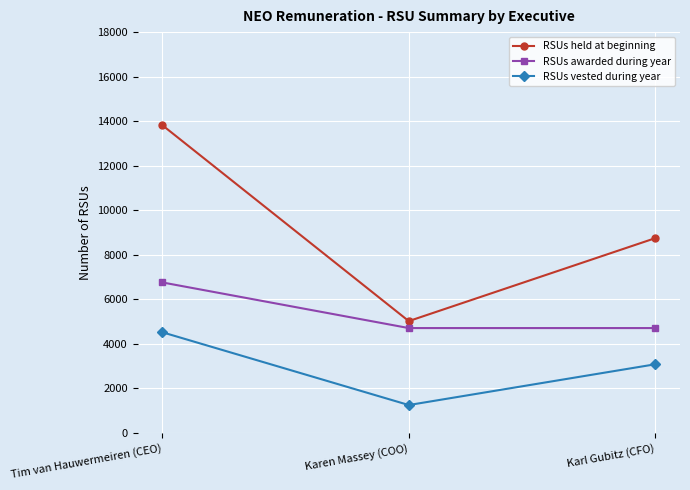

At how many categories does at least one series exceed 3288?

3